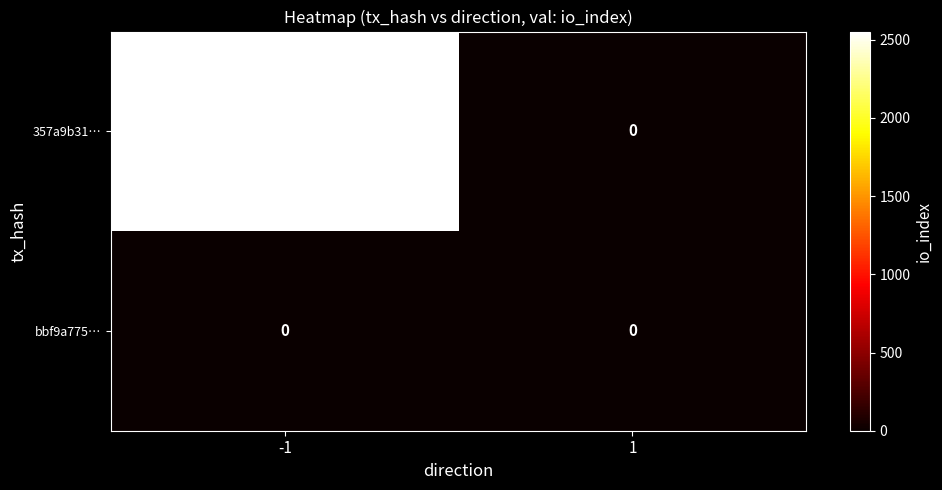

What is the maximum value for 357a9b31…?

2552